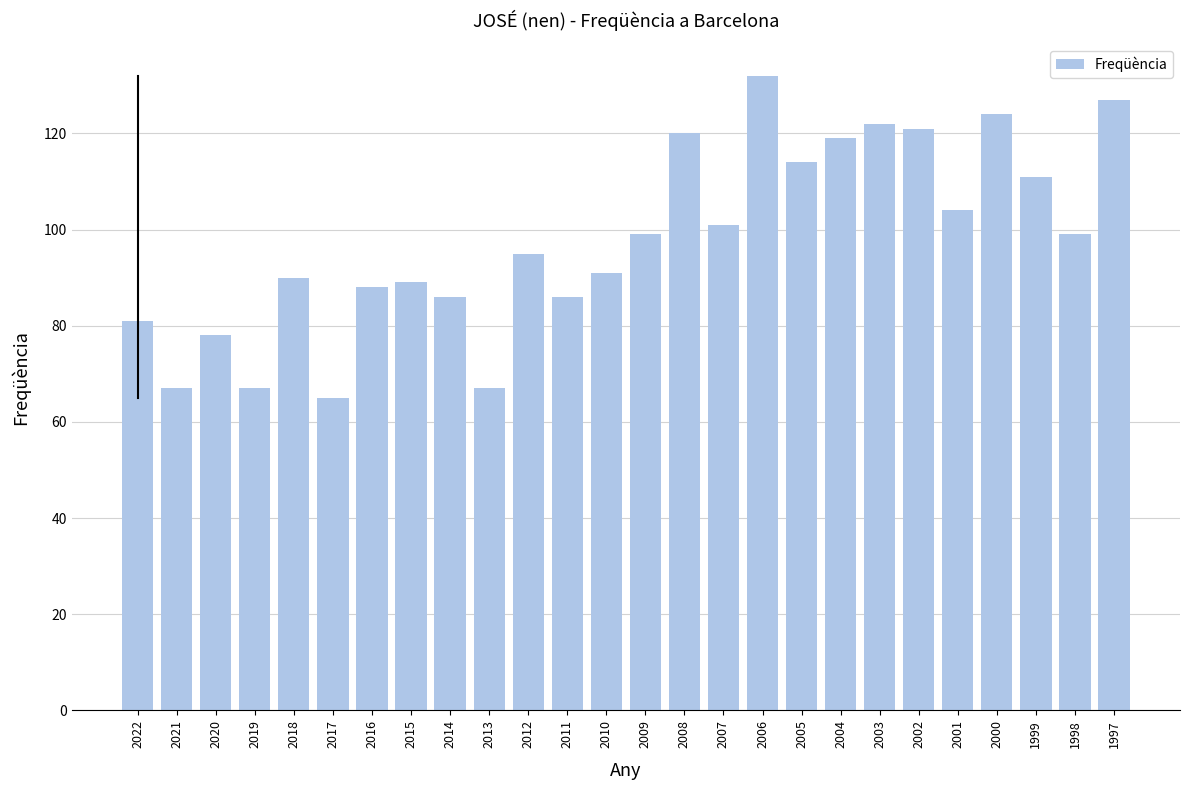

What is the difference between the second highest and second lowest values?

60